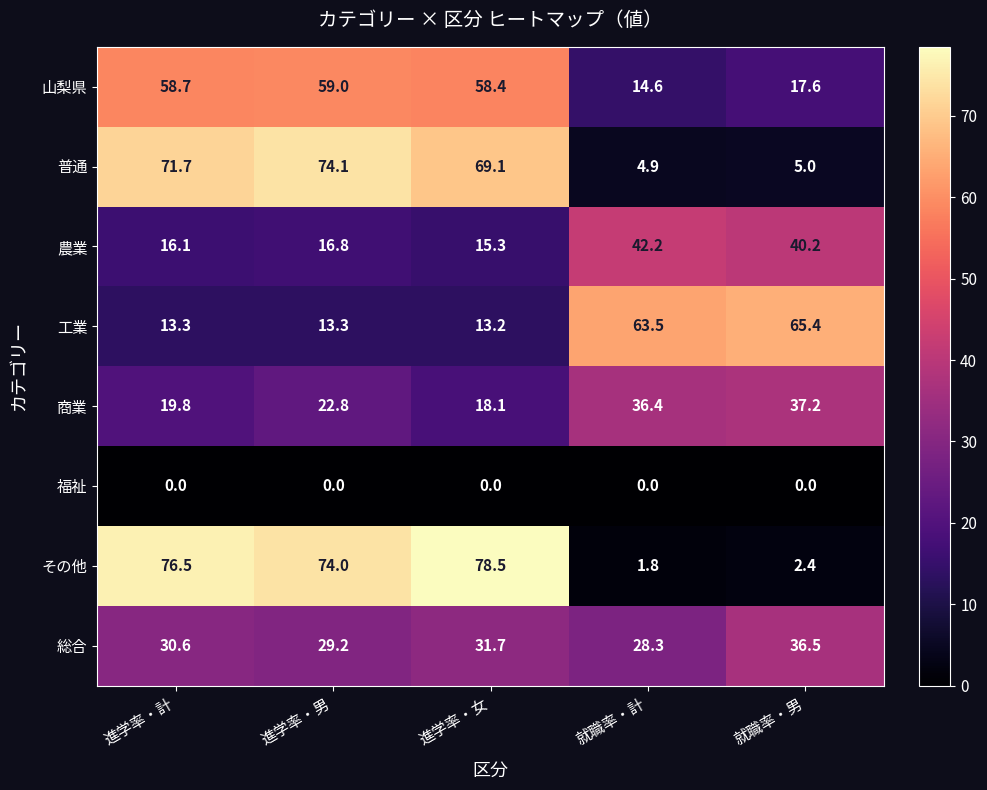

What is the difference between the maximum and minimum values in the 山梨県 series?

44.4